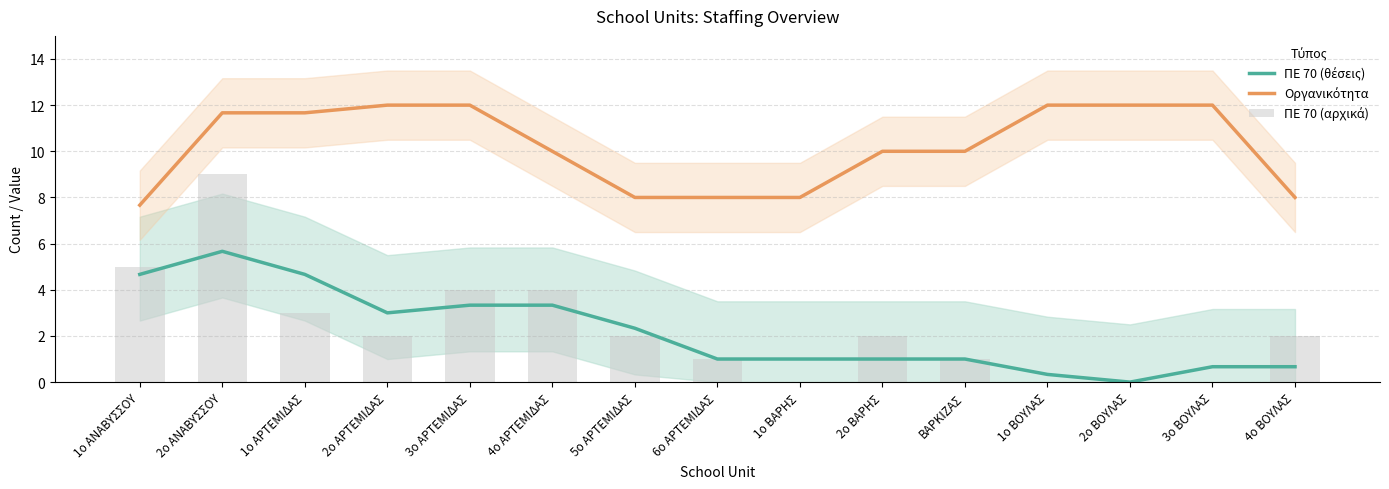

Which series has the largest total across all categories?

Οργανικότητα